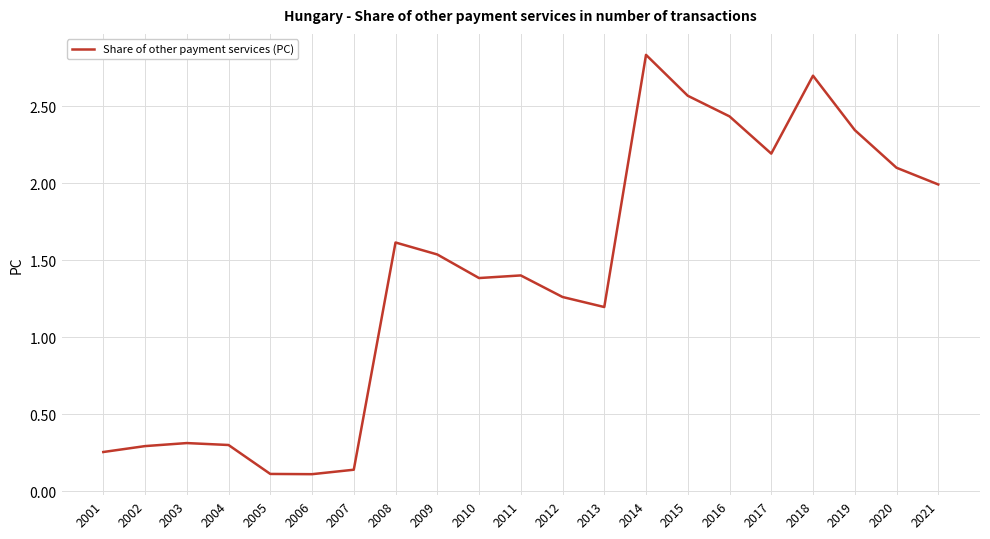

How many distinct data groups are displayed?

1